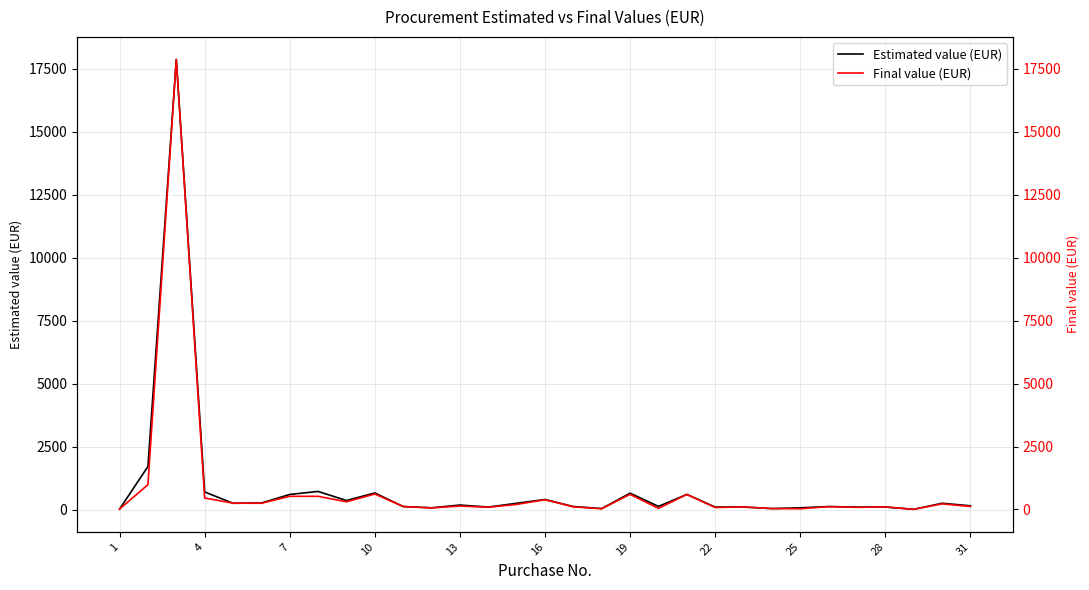

What is the maximum value for Estimated value (EUR)?

17873